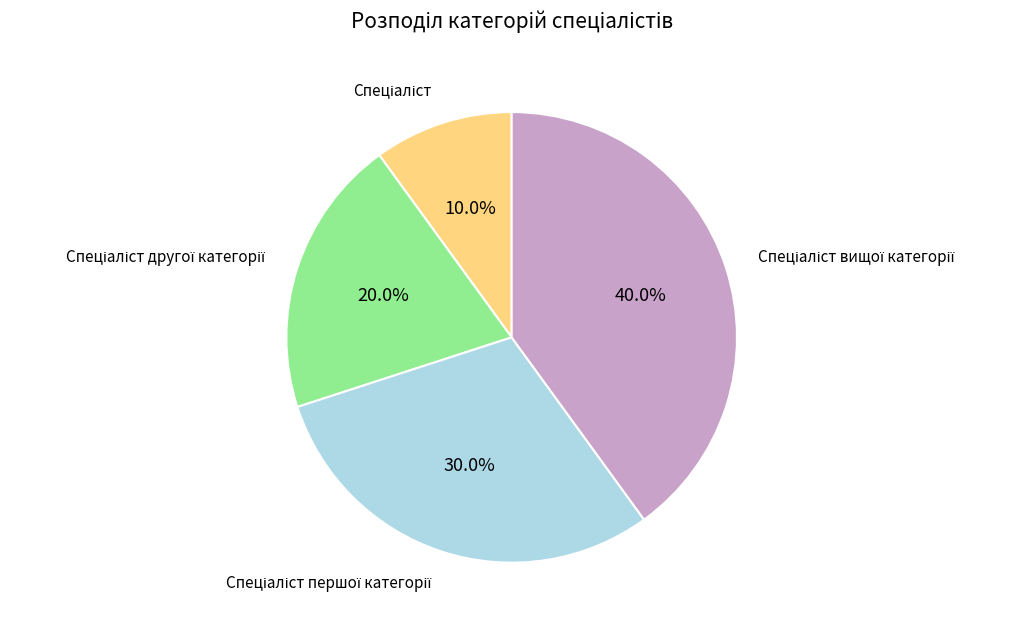

How many segments does this pie chart have?

4